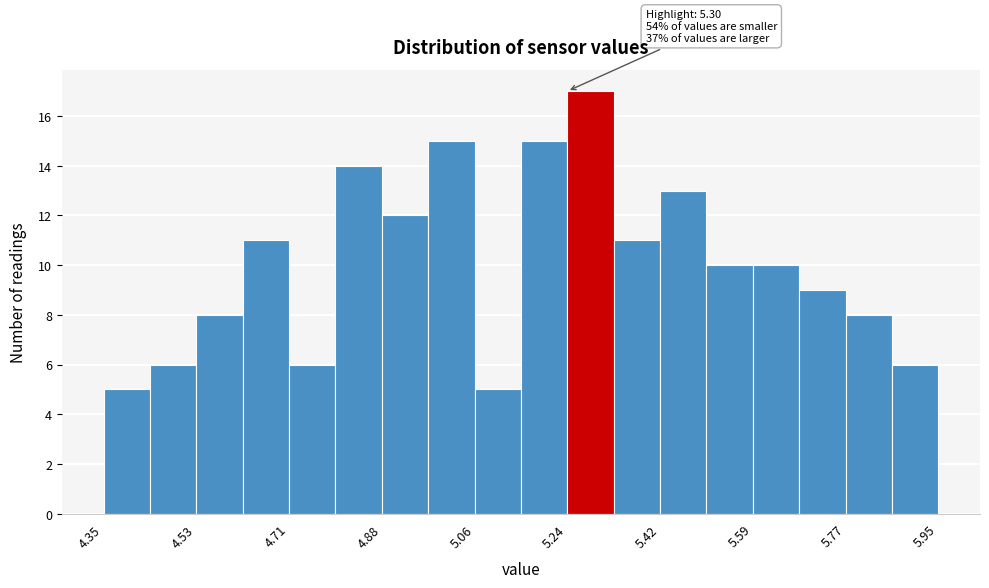

Which range on the x-axis has the tallest bar?

5.24 to 5.32